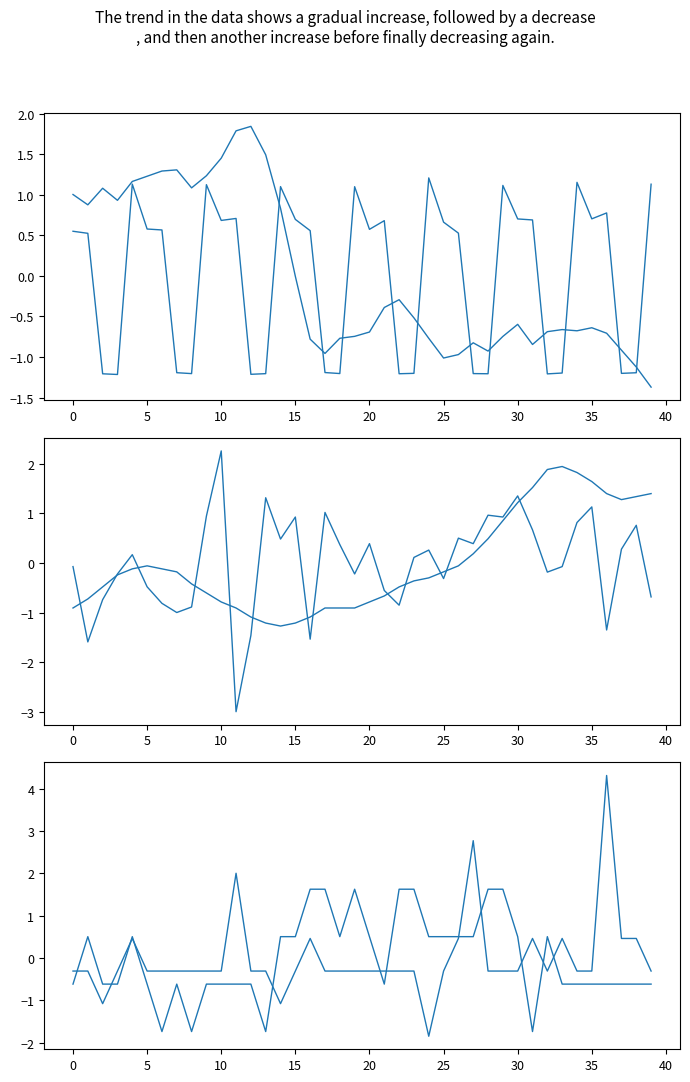

What is the label of the 20th point from the right?

20